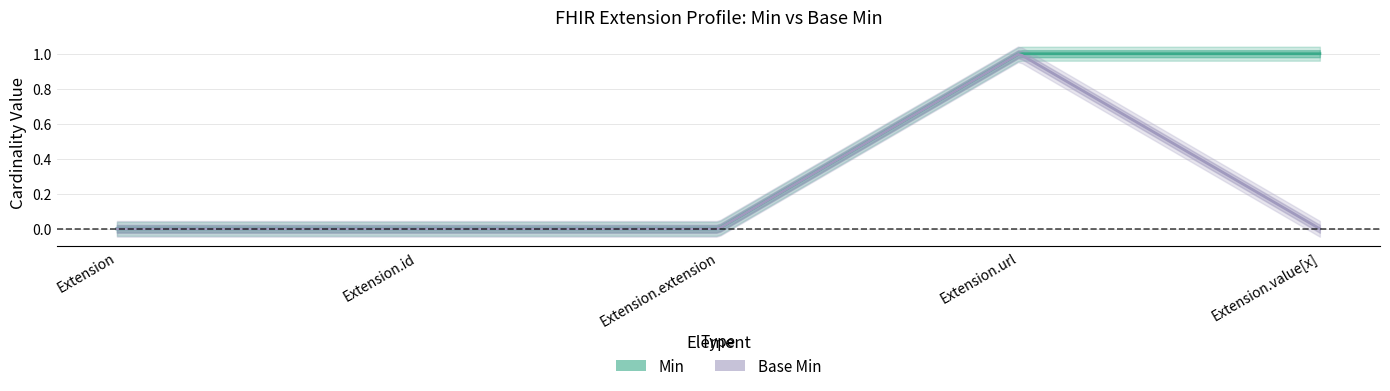

How many interior local peaks does the Base Min series have?

1